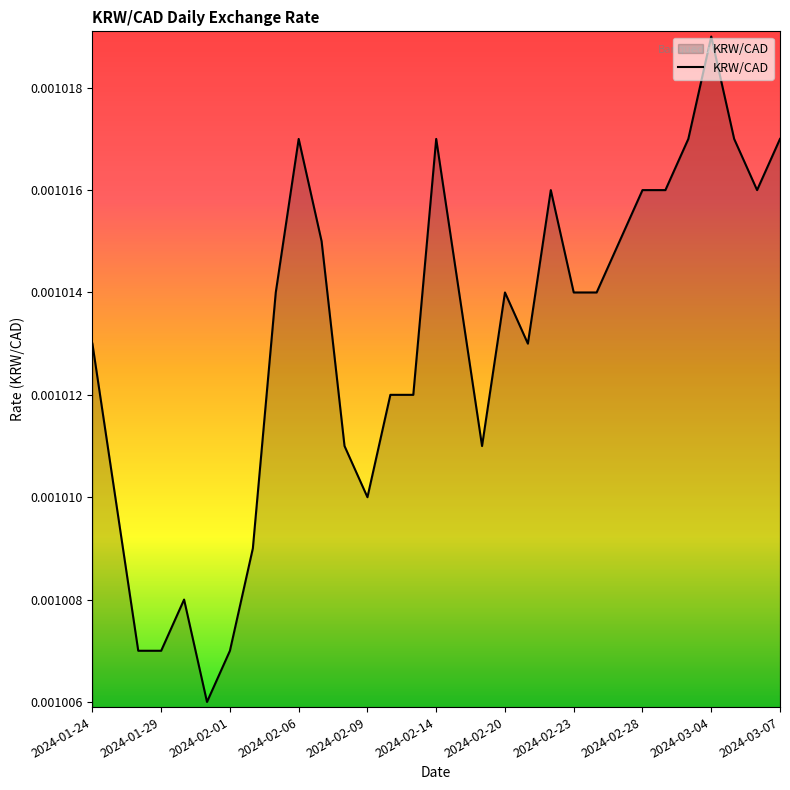

Between 2024-02-28 and 2024-02-23, which is larger?

2024-02-28